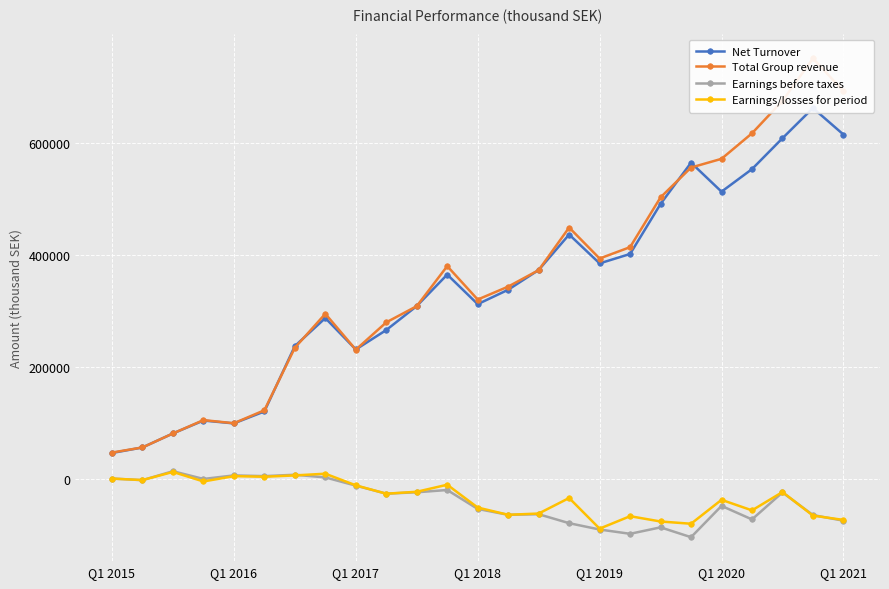

True or false: Earnings/losses for period has more than 1 points higher than both neighbors.

True